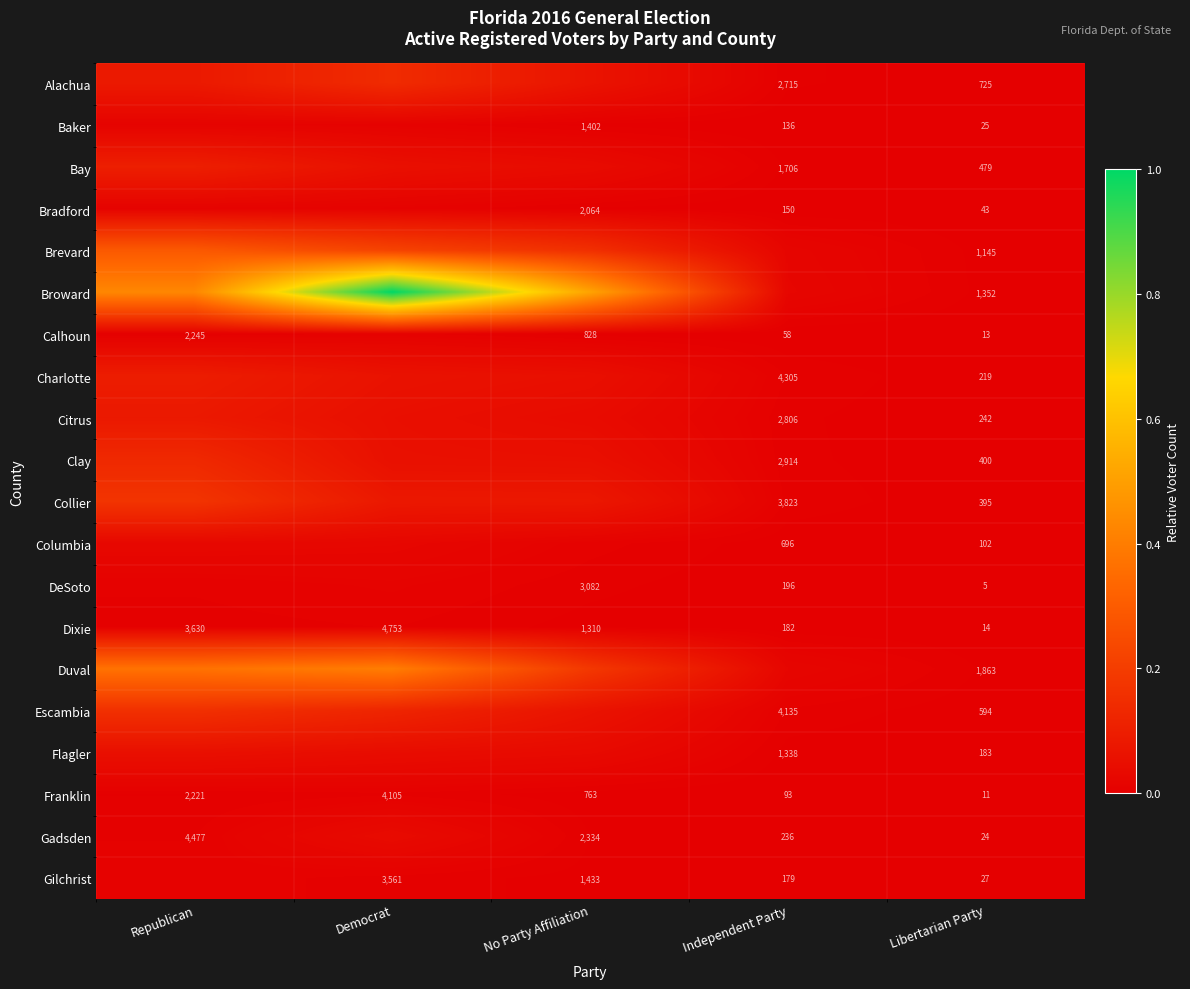

Rank the series at Libertarian Party from highest to lowest value.

Duval, Broward, Brevard, Alachua, Escambia, Bay, Clay, Collier, Citrus, Charlotte, Flagler, Columbia, Bradford, Gilchrist, Baker, Gadsden, Dixie, Calhoun, Franklin, DeSoto